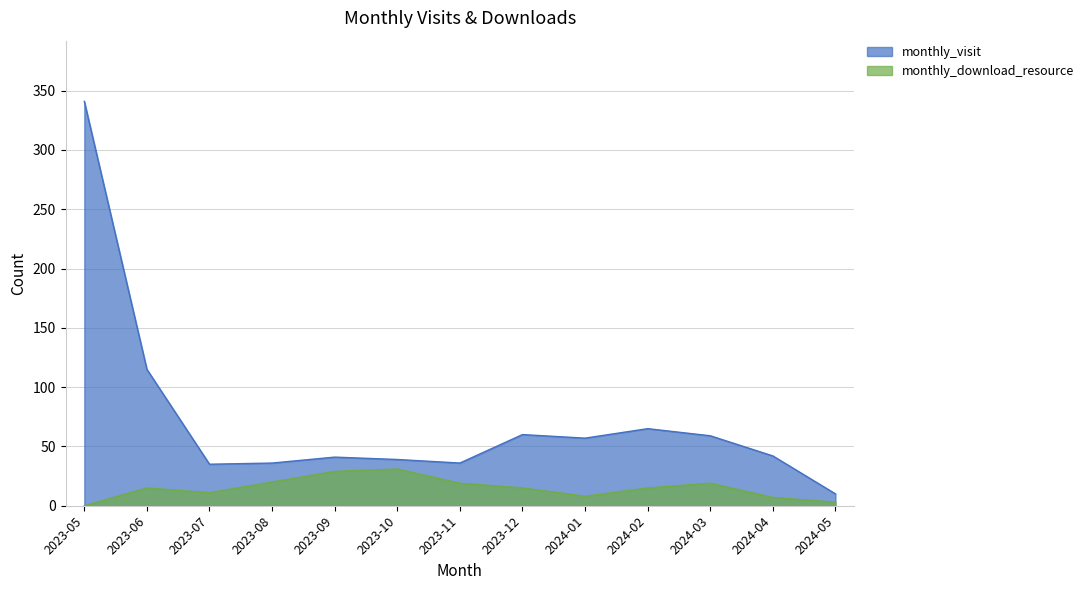

What is the maximum value shown in the chart?

341